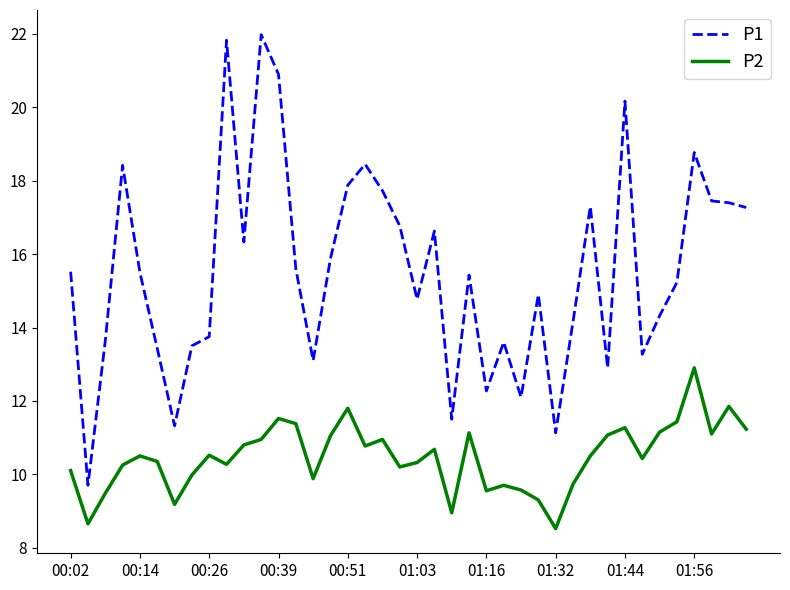

What is the highest value of the P2 series?

12.9